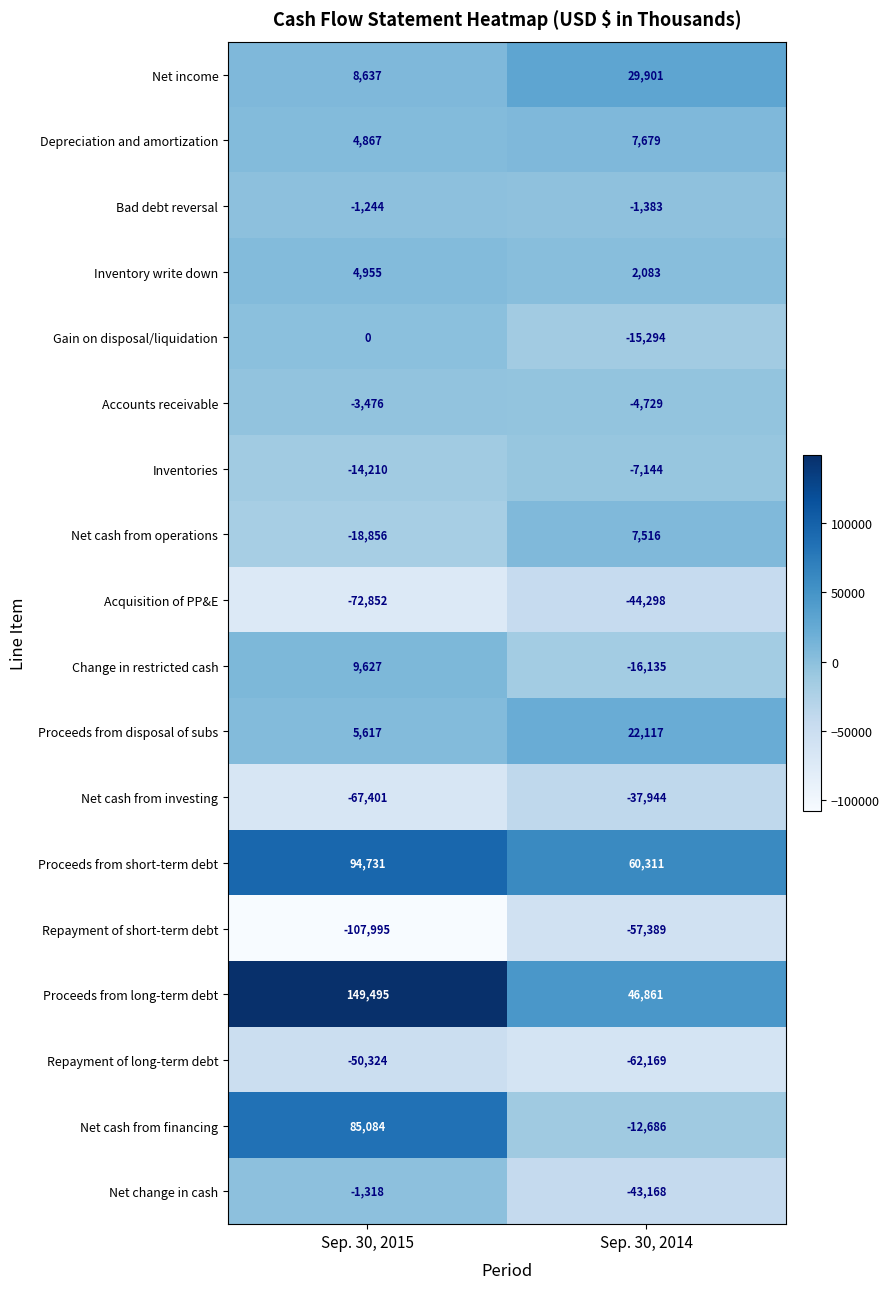

Rank the series by their maximum value, from highest to lowest.

Proceeds from long-term debt, Proceeds from short-term debt, Net cash from financing, Net income, Proceeds from disposal of subs, Change in restricted cash, Depreciation and amortization, Net cash from operations, Inventory write down, Gain on disposal/liquidation, Bad debt reversal, Net change in cash, Accounts receivable, Inventories, Net cash from investing, Acquisition of PP&E, Repayment of long-term debt, Repayment of short-term debt